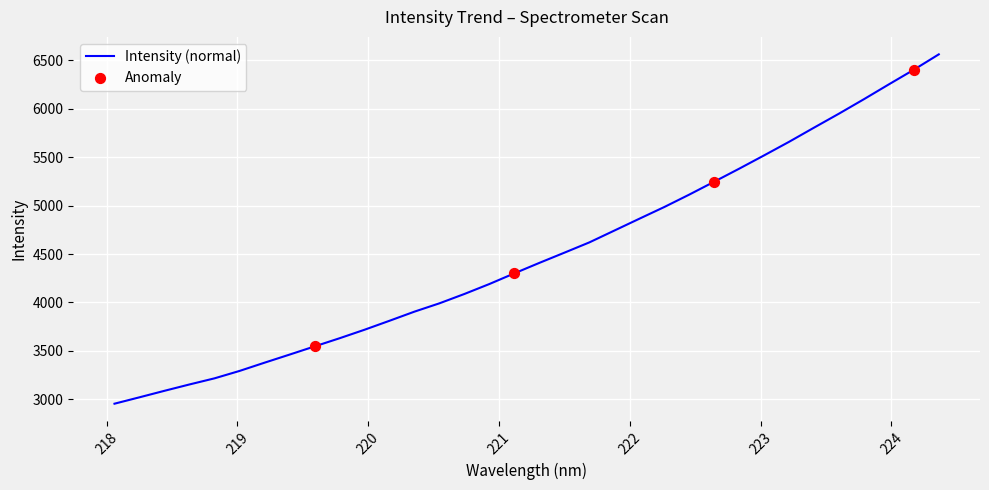

What is the minimum value shown in the chart?

2955.1